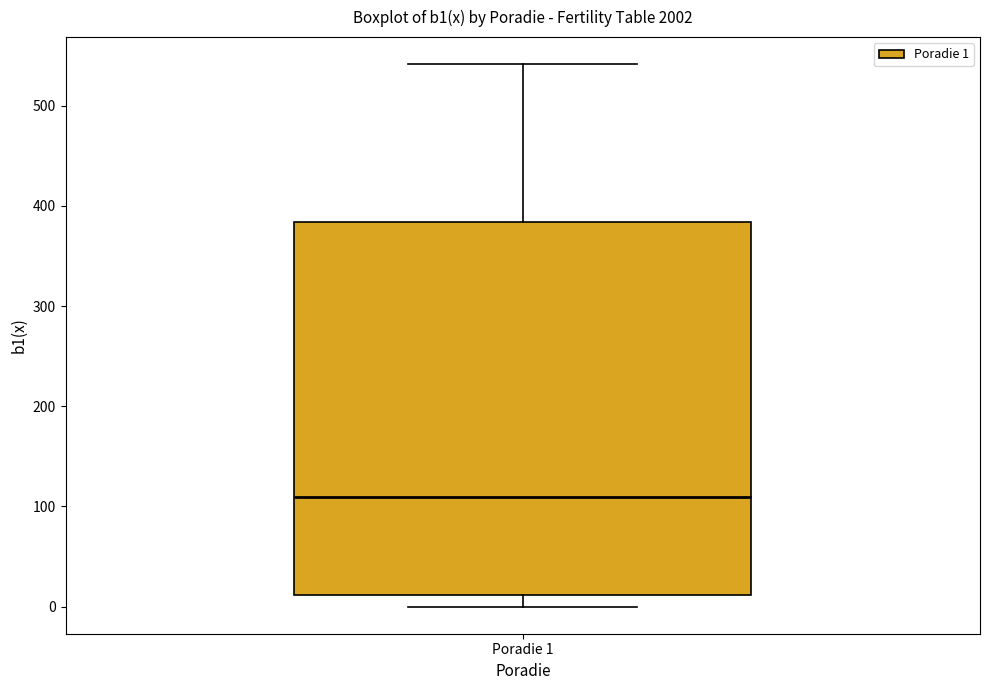

Where does the median line of the box for Poradie 1 sit on the y-axis? The values are not printed on the chart, so give them approximately, as read against the axis.

110